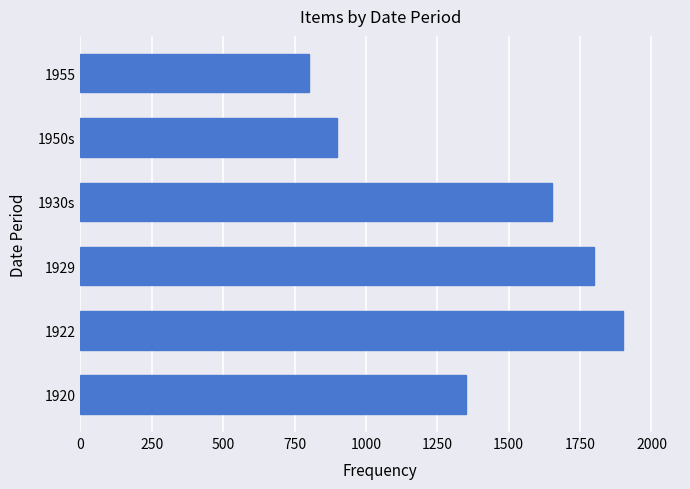

What is the average value?

1400